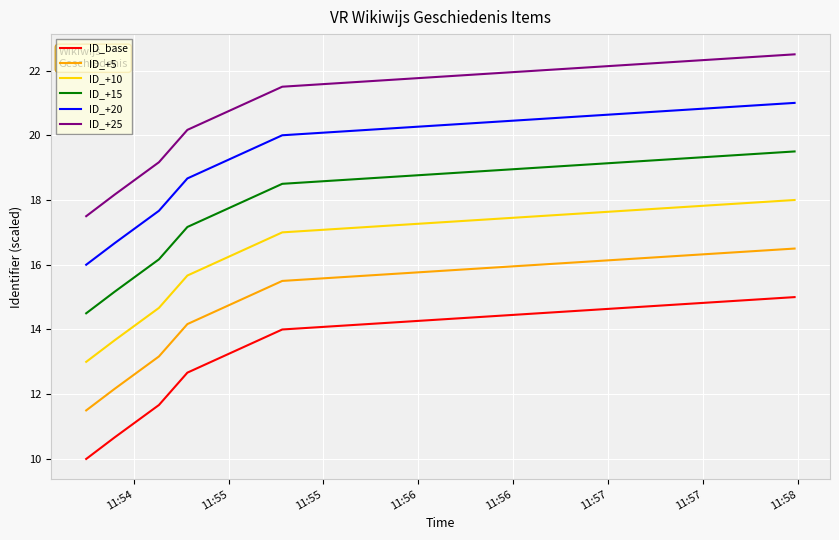

Which series has the largest total across all categories?

ID_+25